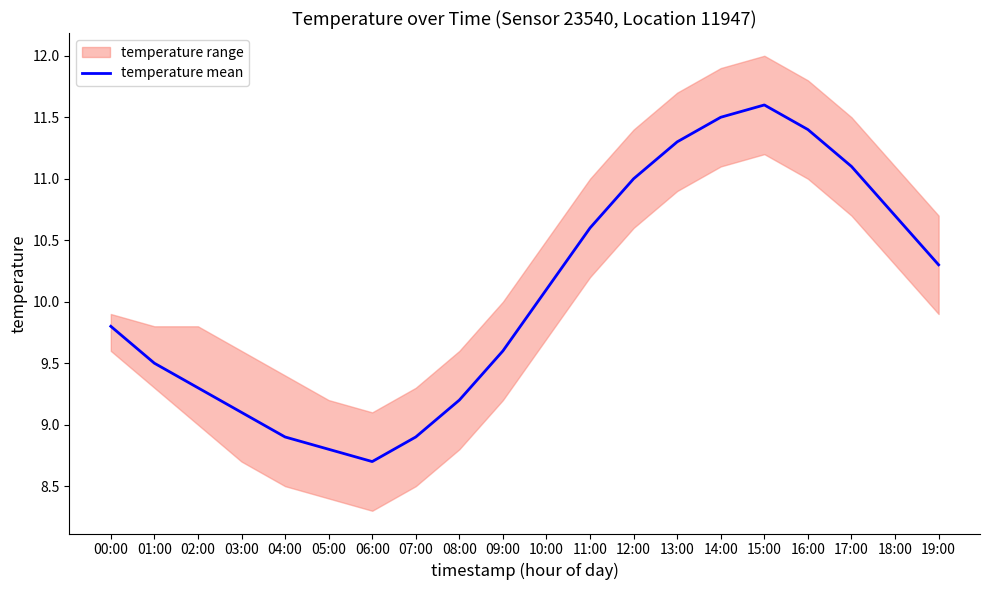

Is it true that the value at 07:00 is 8.9?

True